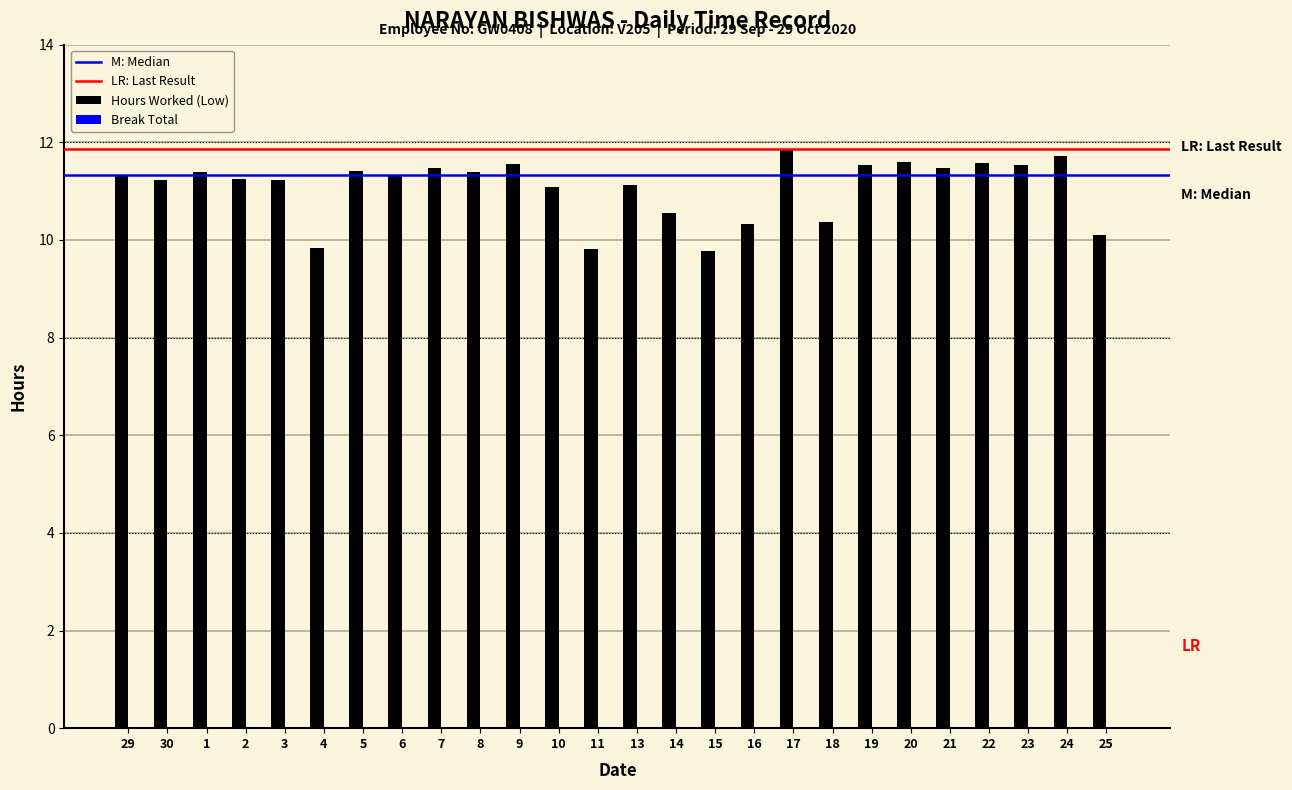

What is the label of the 13th bar from the left?

11